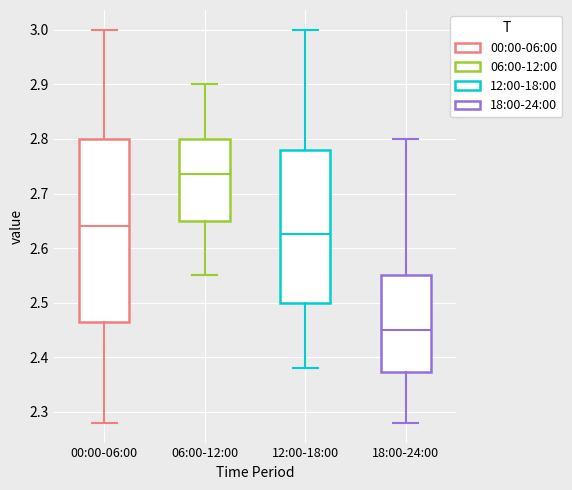

Where does the lower whisker of the box for 12:00-18:00 end on the y-axis? The values are not printed on the chart, so give them approximately, as read against the axis.

2.38